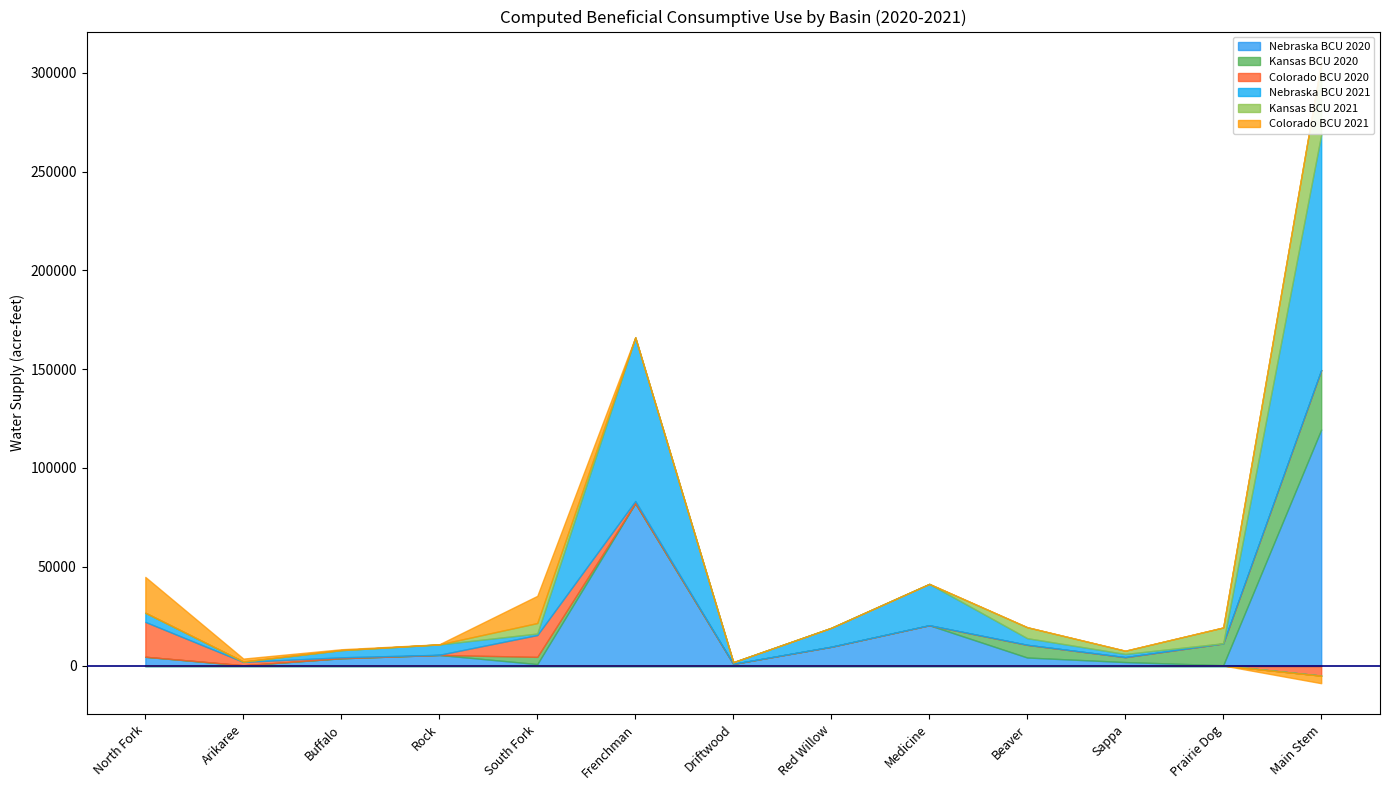

Reading right to left, transcribe all the data shown in this chart.

Nebraska BCU 2020: 119420	160	1740	4040	20390	9490	810	82130	720	5340	3670	70	4420
Kansas BCU 2020: 30110	11010	2490	6430	0	0	20	0	3650	0	0	100	0
Colorado BCU 2020: -5120	0	0	0	0	0	0	1140	11040	90	480	1650	17630
Nebraska BCU 2021: 119130	80	1610	3350	20910	9590	830	82730	770	5240	3640	110	4660
Kansas BCU 2021: 36480	8000	1640	5550	0	0	20	0	5310	0	0	130	0
Colorado BCU 2021: -3840	0	0	0	0	0	0	200	13760	80	440	1440	18120